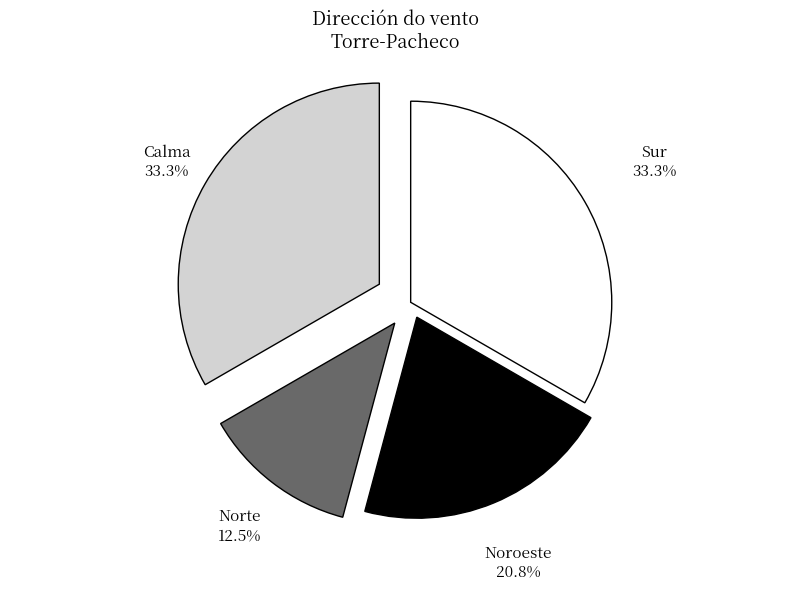

How many slices are in this pie chart?

4